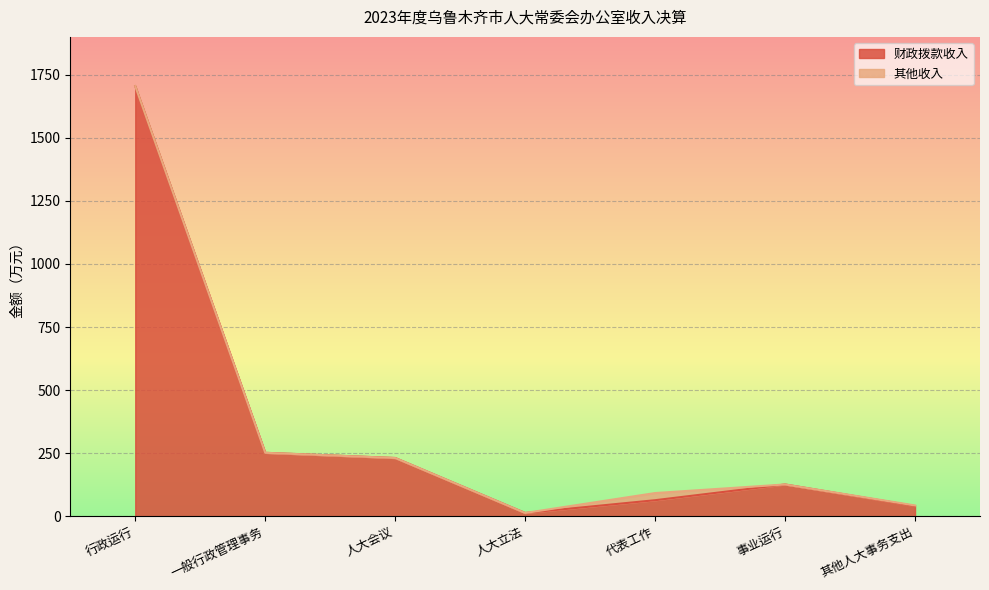

What position from the left is 事业运行?

6